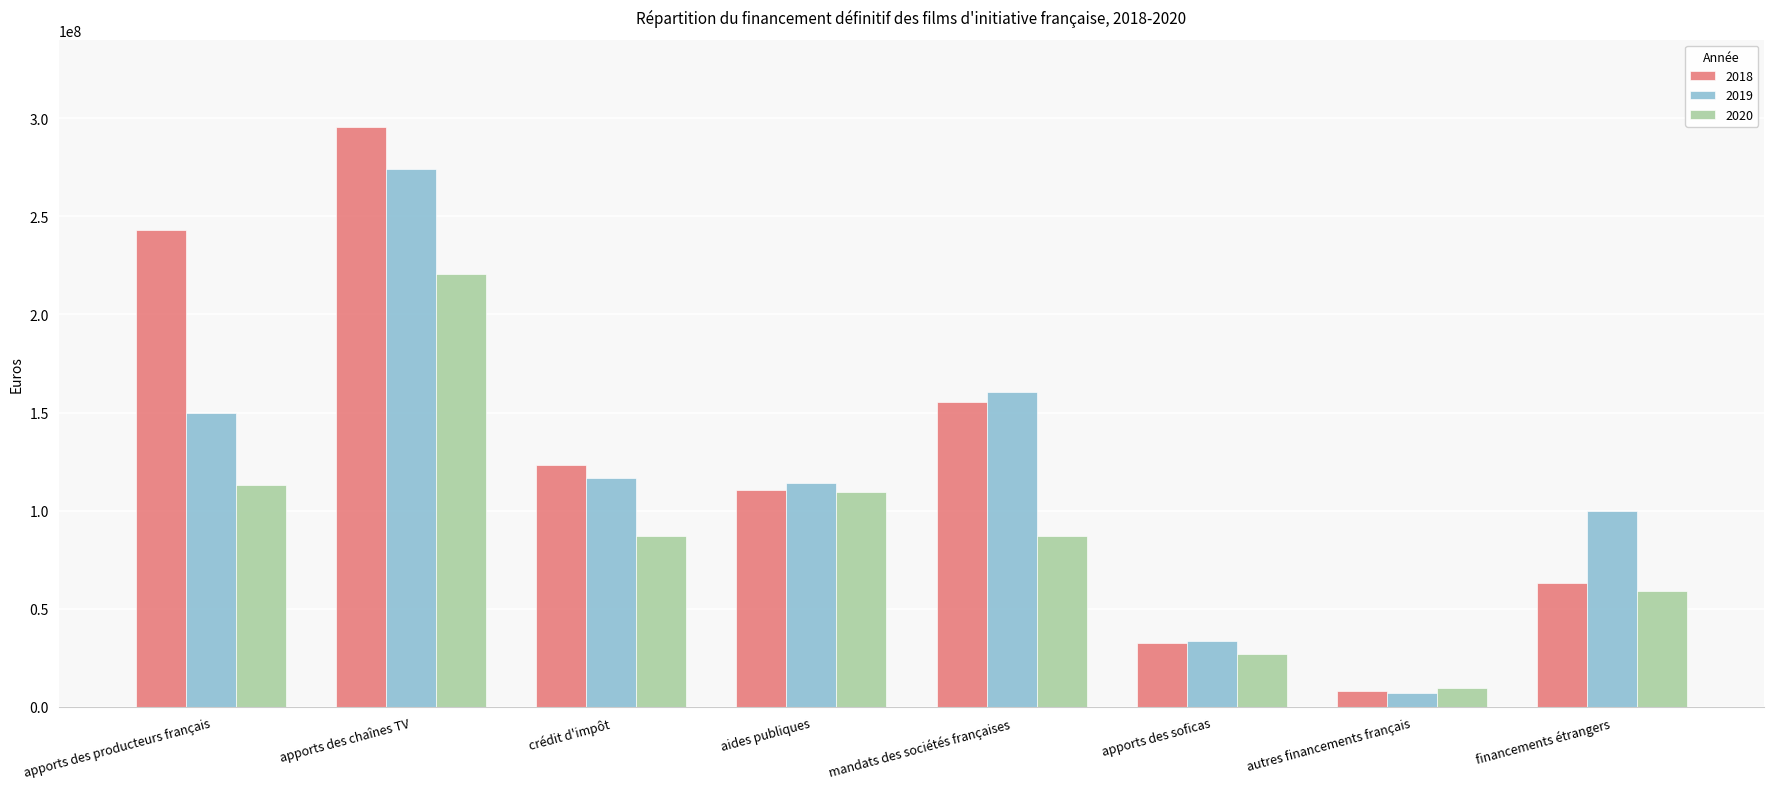

At which category is the sum across all series the highest?

apports des chaînes TV